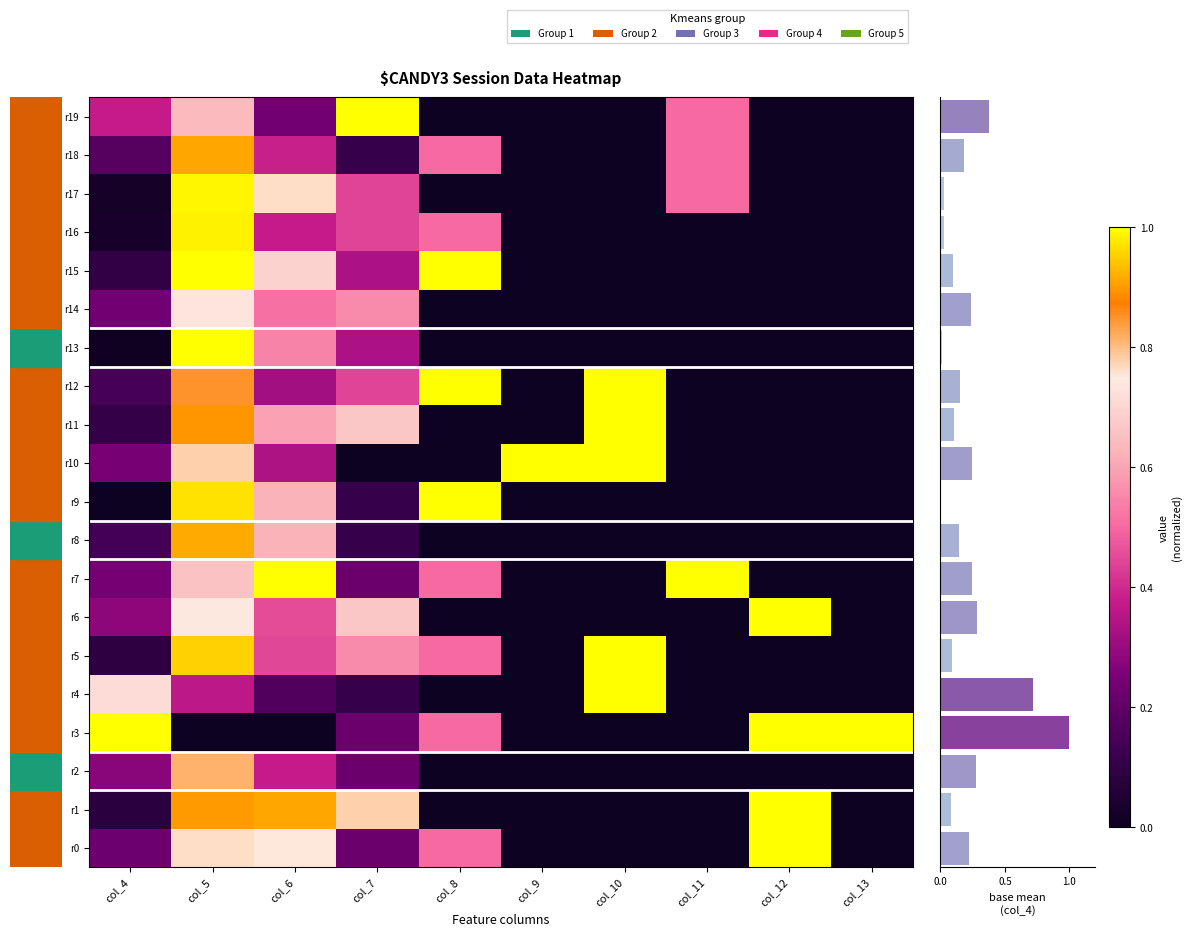

Rank the series by their maximum value, from lowest to highest.

r14, r2, r18, r8, r16, r17, r13, r0, r1, r3, r4, r5, r6, r7, r9, r10, r11, r12, r15, r19